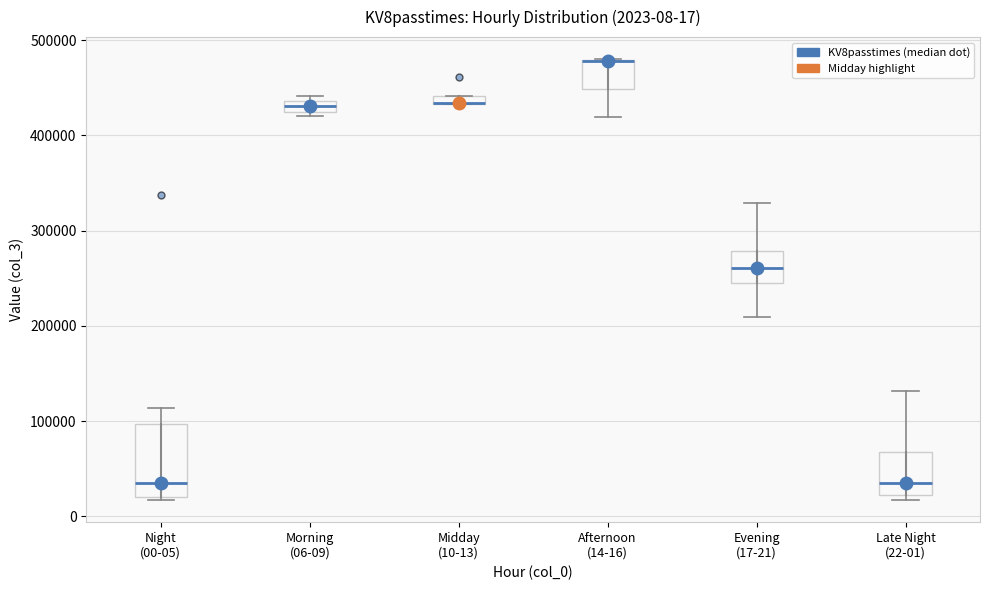

Which box is the tallest, from its lower edge to its upper edge?

Night (00-05)